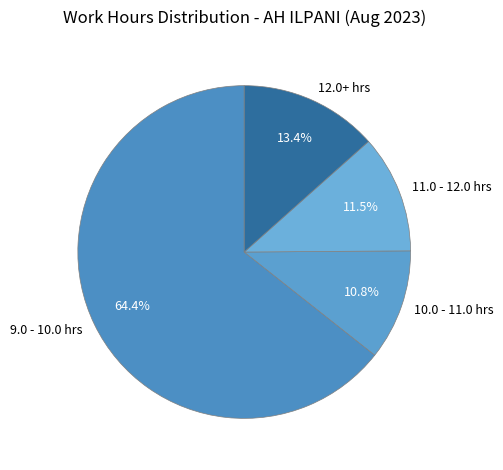

Do 12.0+ hrs and 11.0 - 12.0 hrs together represent more than half of the pie?

No